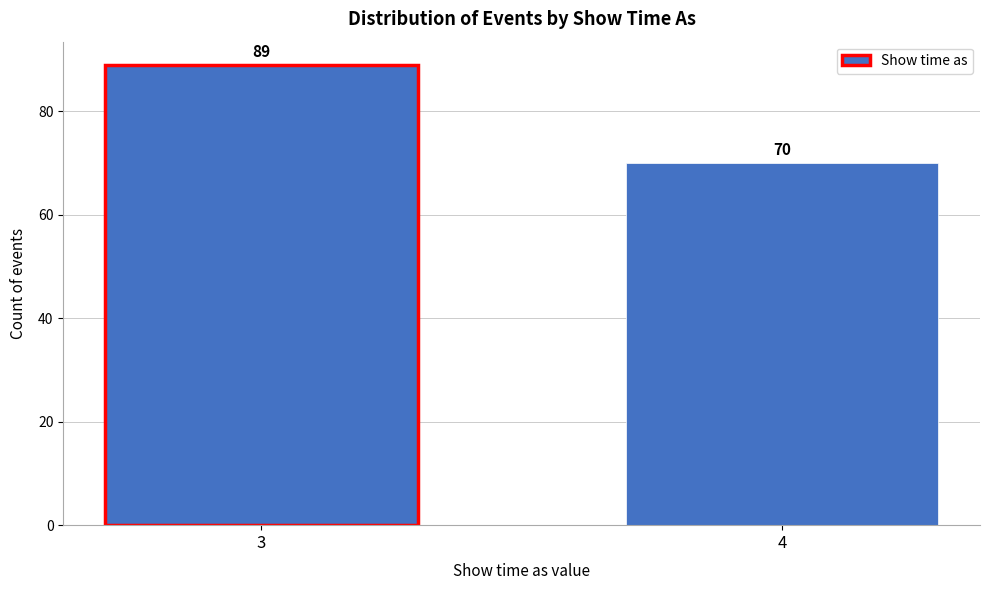

Reading right to left, list all the values displayed in this chart.

70	89